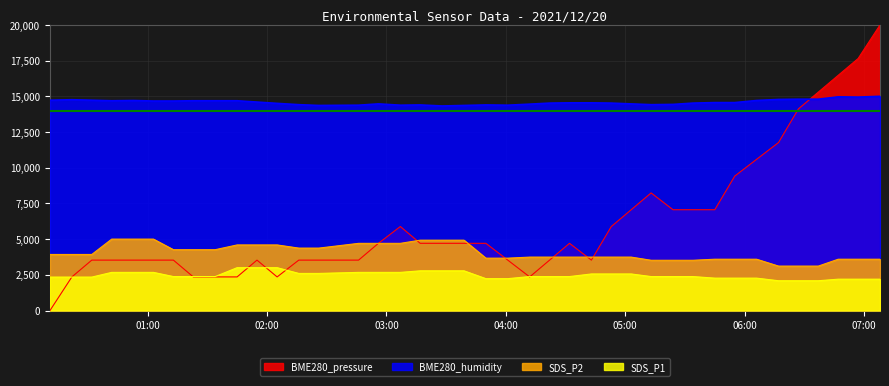

What is the value of the BME280_humidity point at the 23rd from the left?

14451.2